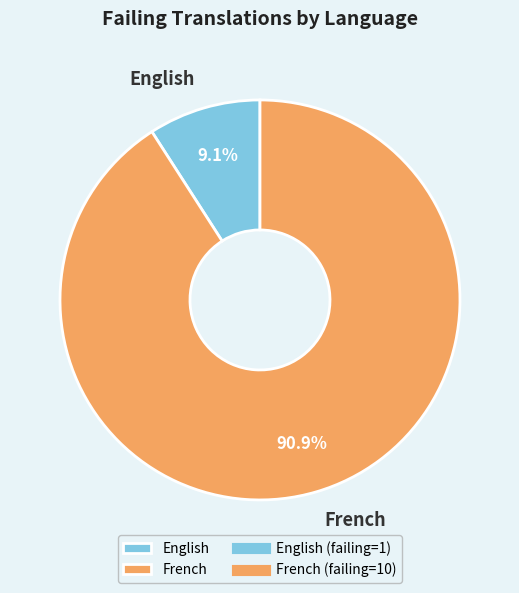

The French slice represents 82% of the pie. True or false?

False